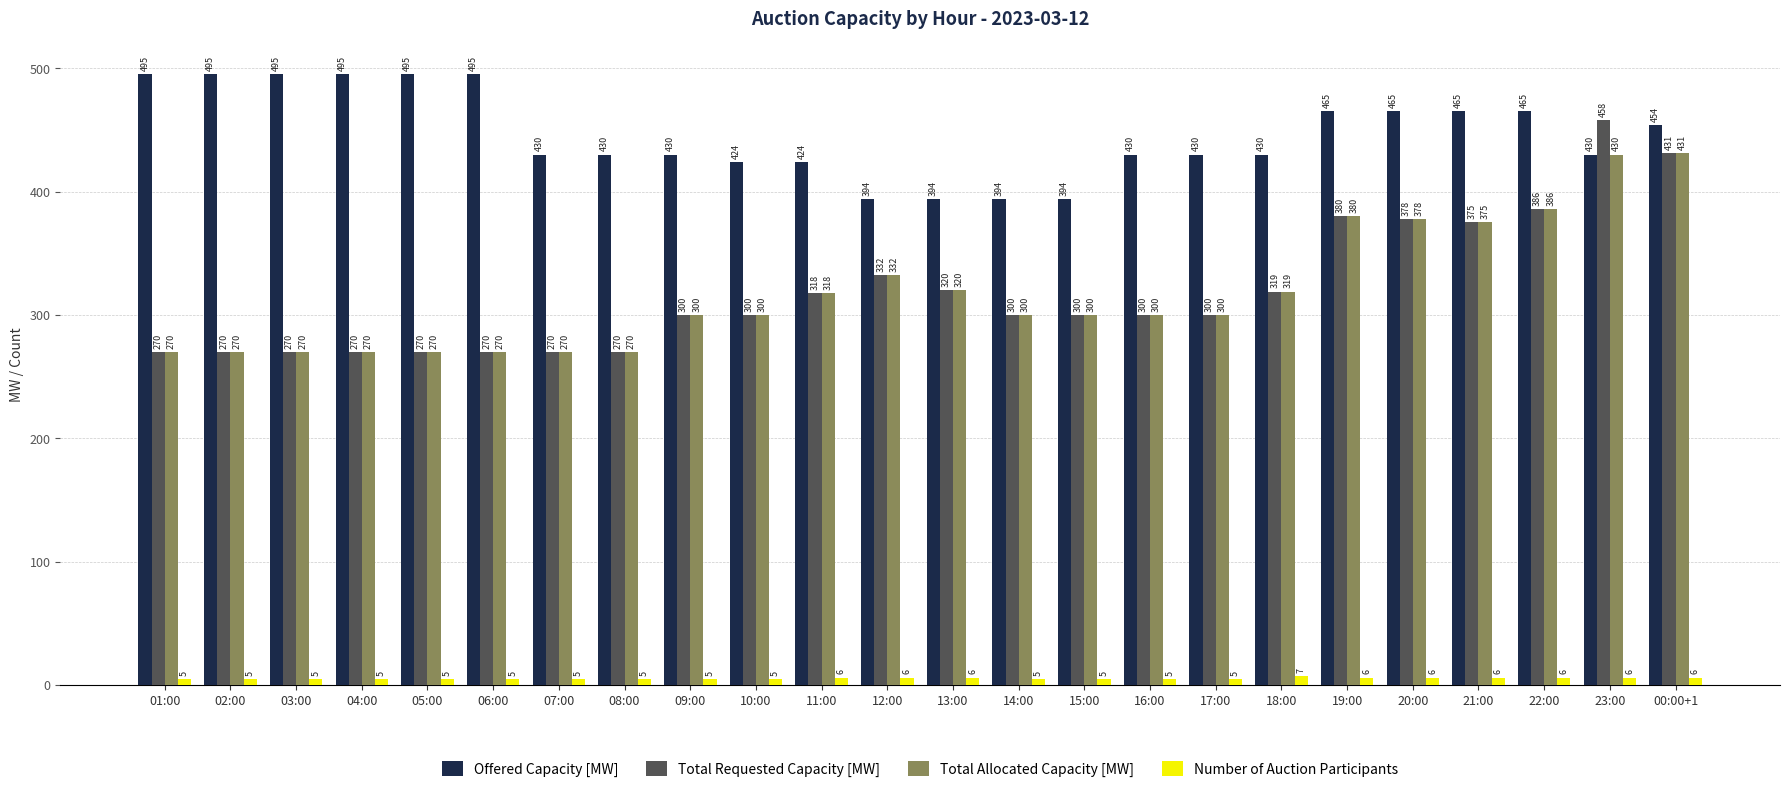

Read the Total Allocated Capacity [MW] value at 01:00, to the nearest 10.

270